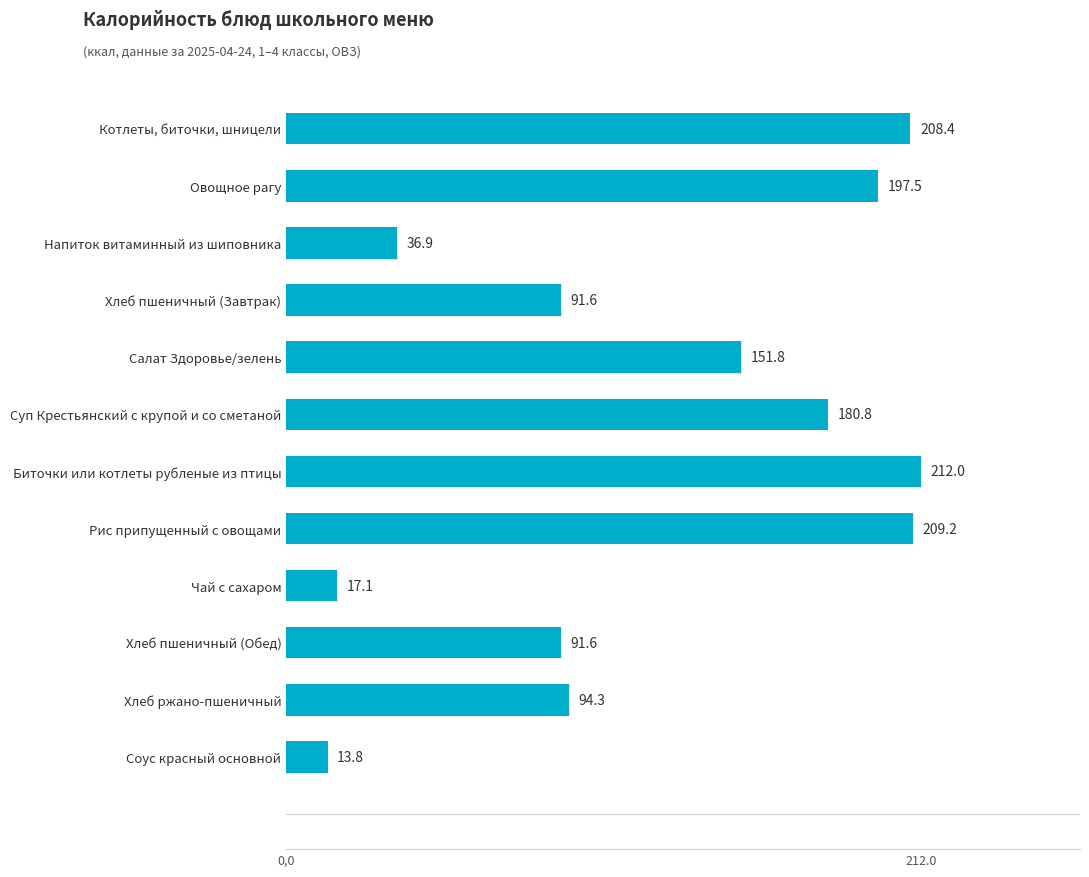

What is the smallest value displayed?

13.8